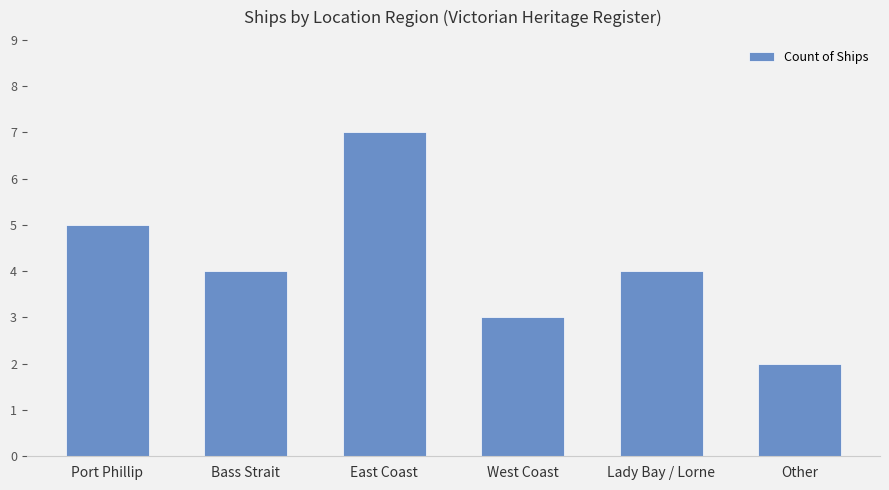

What value does the data have at East Coast?

7